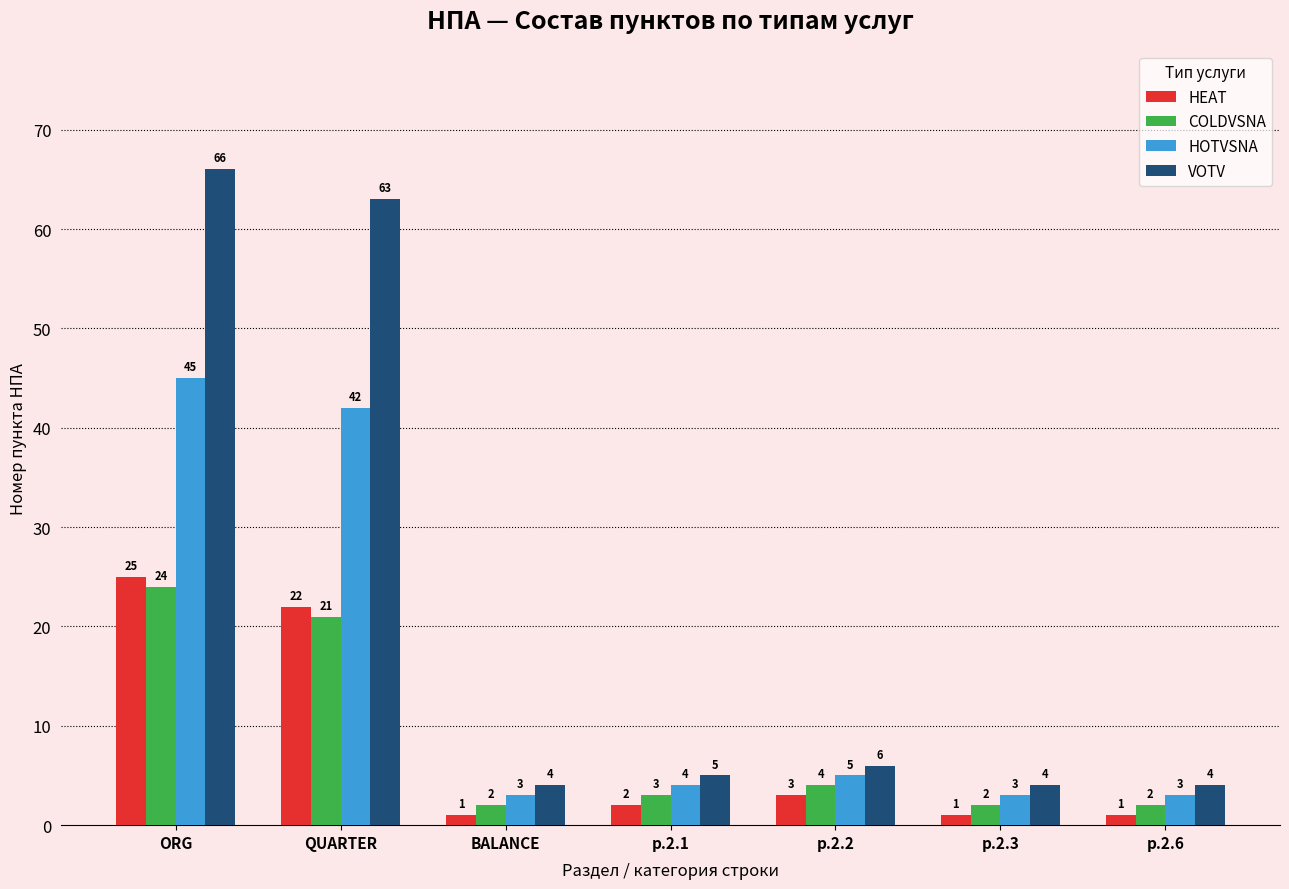

What is the difference between the highest and lowest values at р.2.3?

3